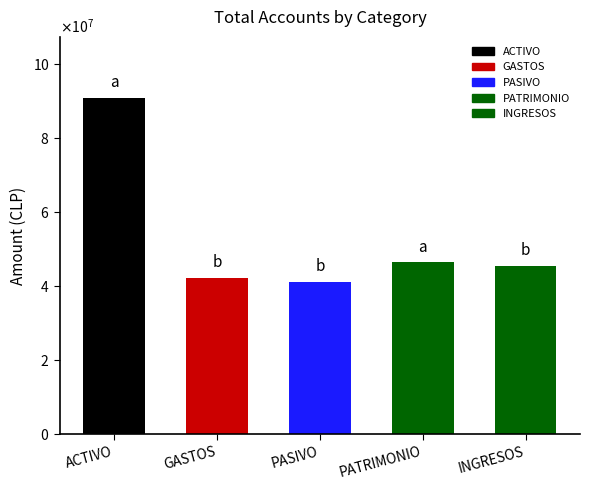

What is the greatest value displayed?

90906484.9